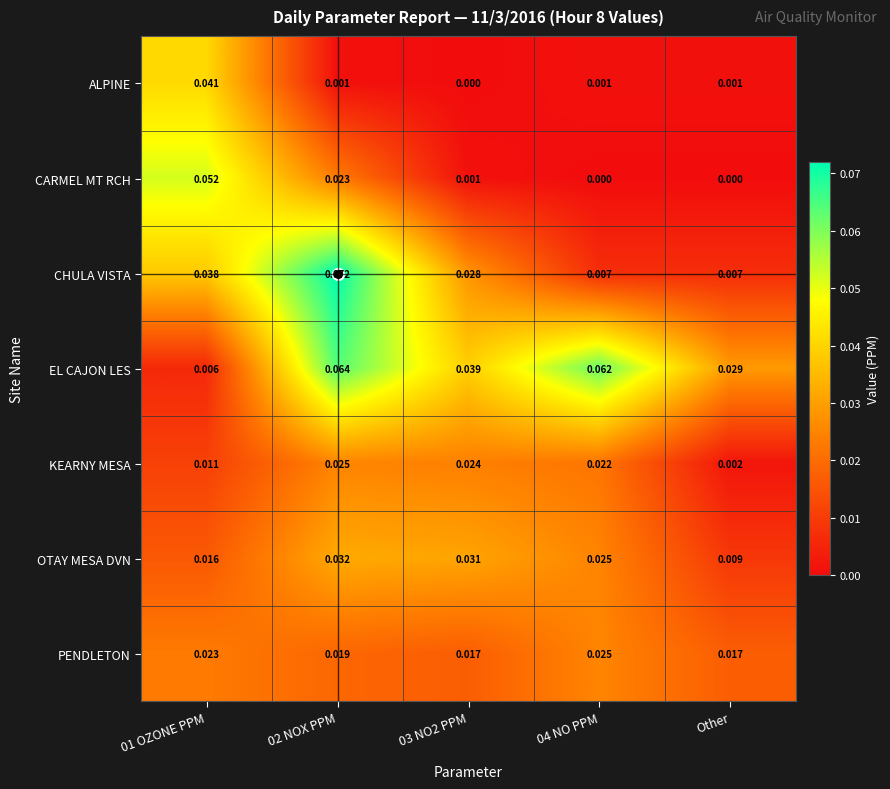

Which series has the largest total across all categories?

EL CAJON LES